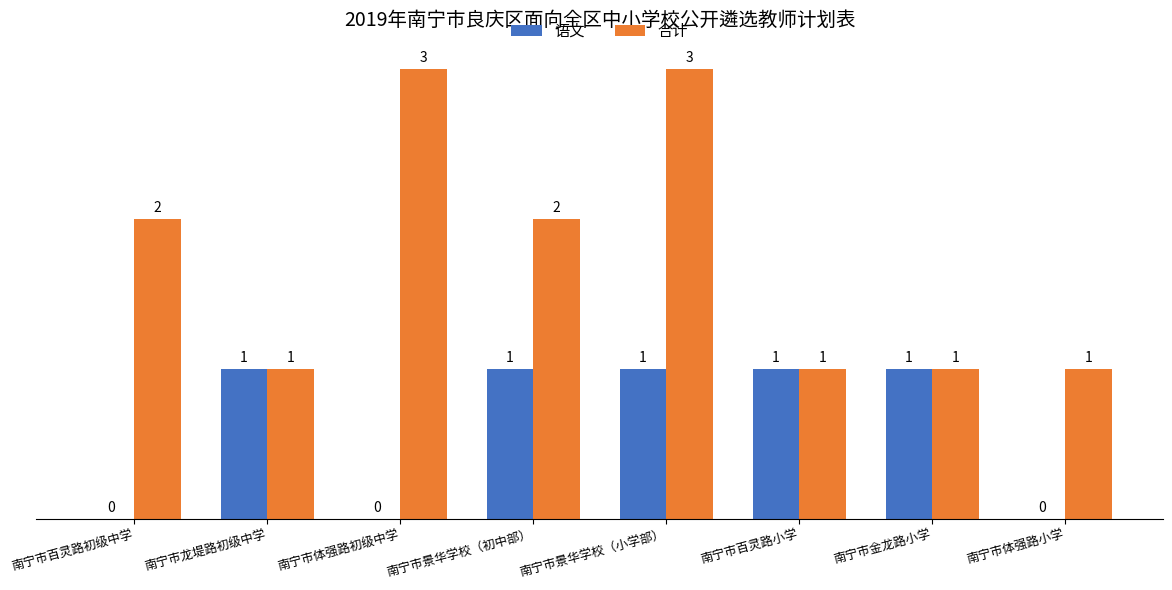

The 语文 series shows 1 at 南宁市百灵路小学. True or false?

True